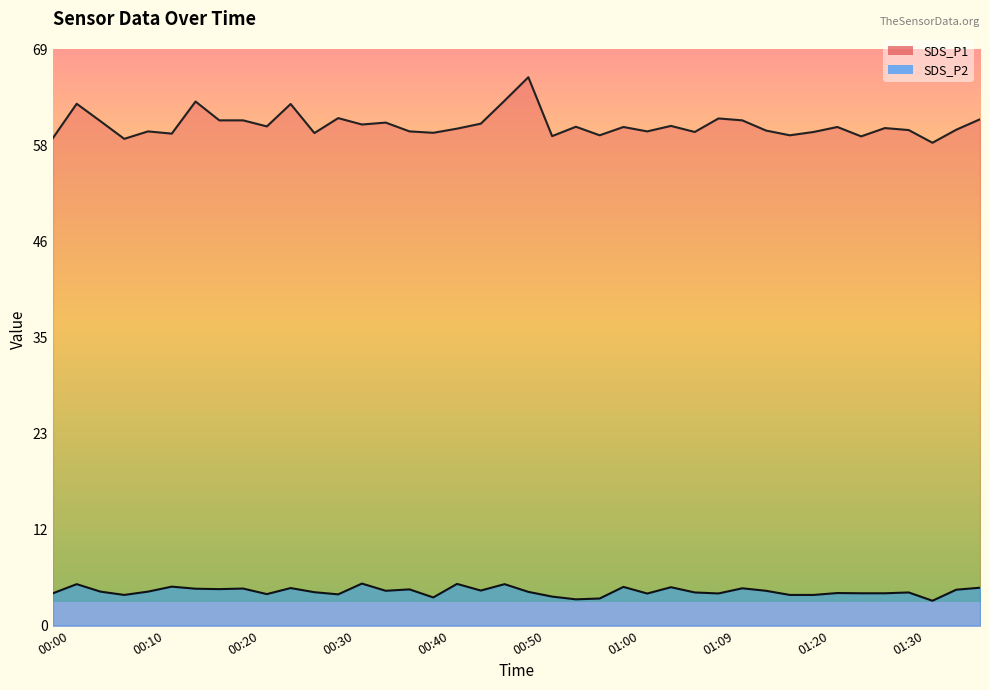

Does the chart have visible grid lines?

No